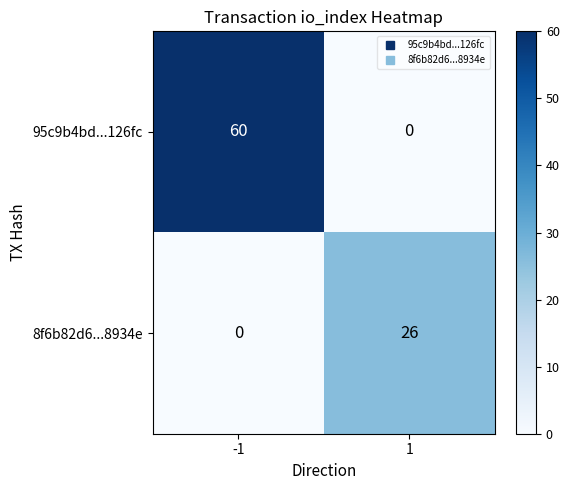

What is the difference between the highest and lowest values at -1?

60